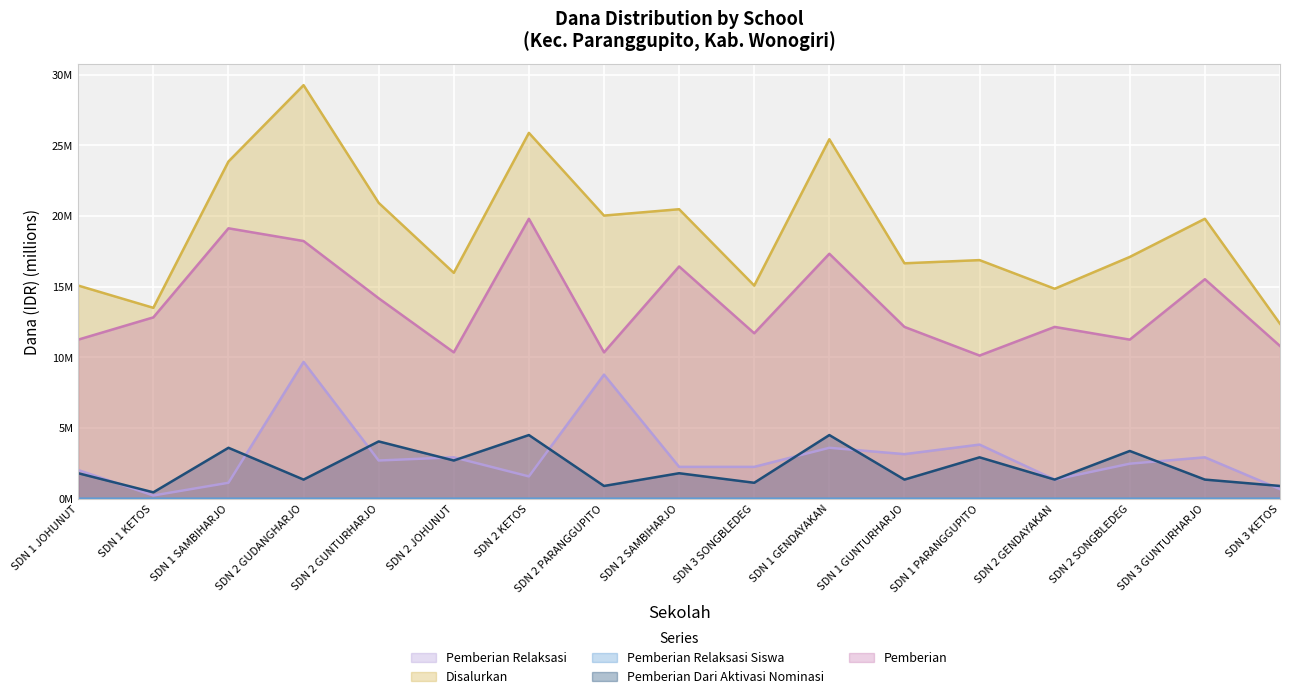

What is the lowest value of the Pemberian series?

10.1